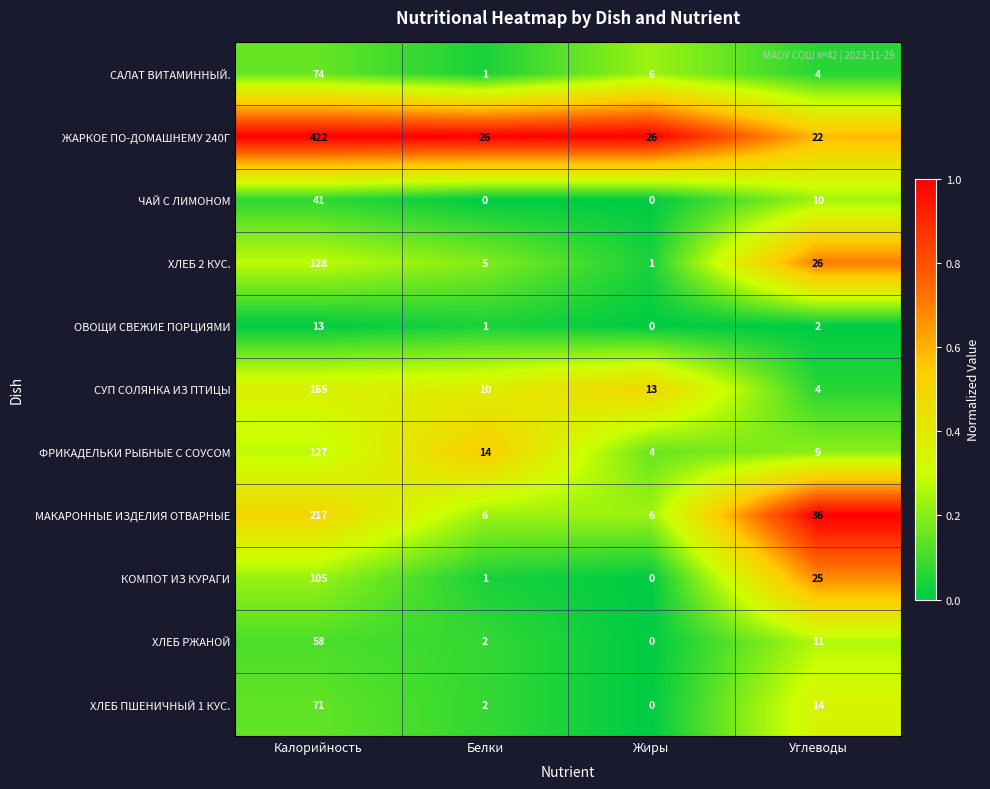

What is the maximum value for ОВОЩИ СВЕЖИЕ ПОРЦИЯМИ?

13